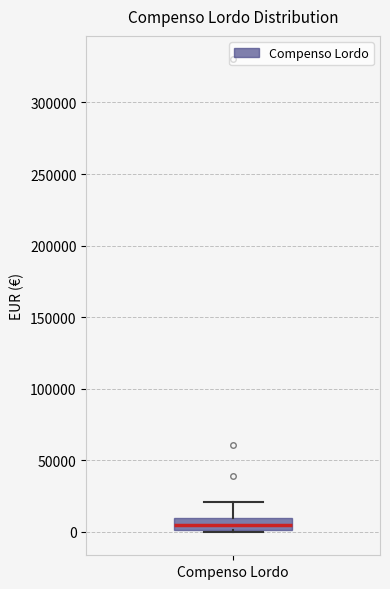

Transcribe this box plot: give where the median line is, the range the box spans, and where the two whiskers end, as read against the y-axis. The values are not printed on the chart, so give them approximately, as read against the axis.

median 5000, box 0 to 10000, whiskers 0 to 20000